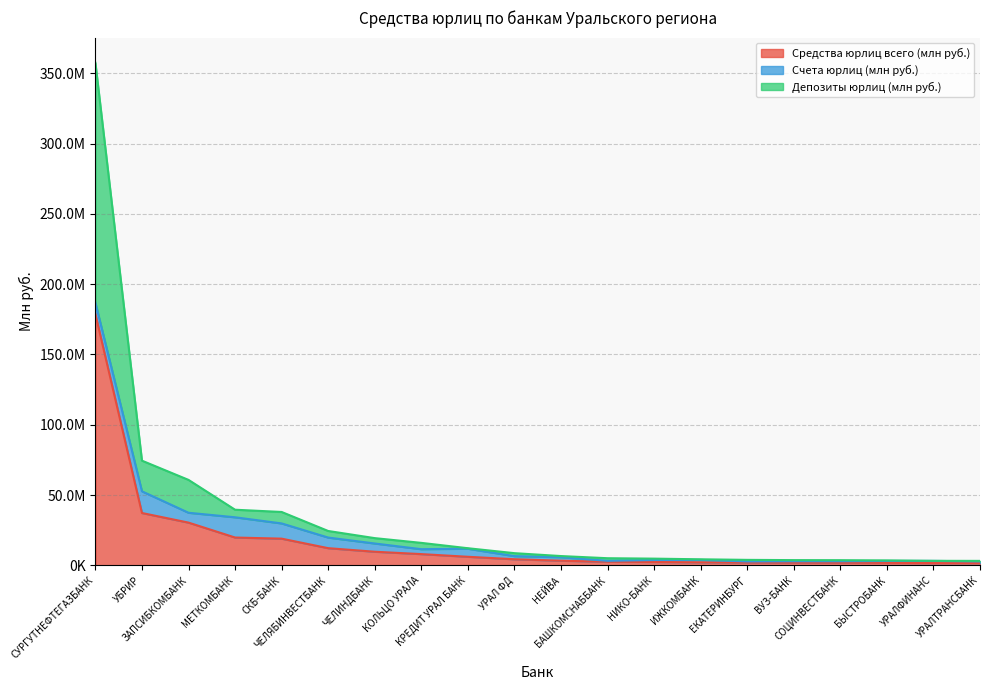

What are all the series names shown in the legend?

Средства юрлиц всего (млн руб.), Счета юрлиц (млн руб.), Депозиты юрлиц (млн руб.)